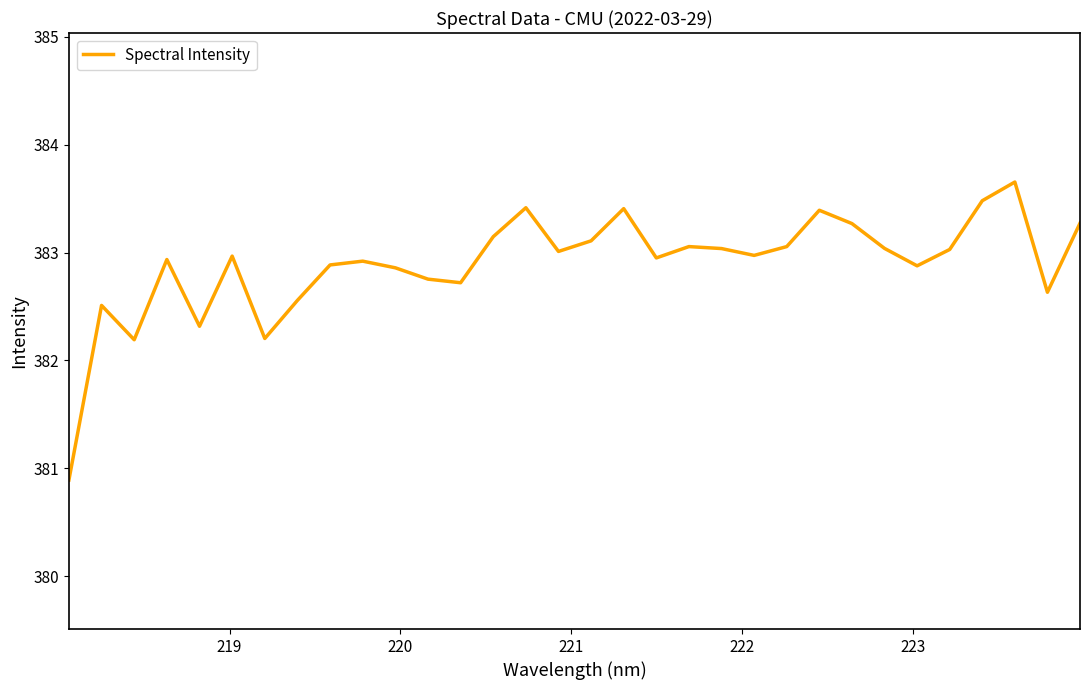

What is the minimum value shown in the chart?

380.9